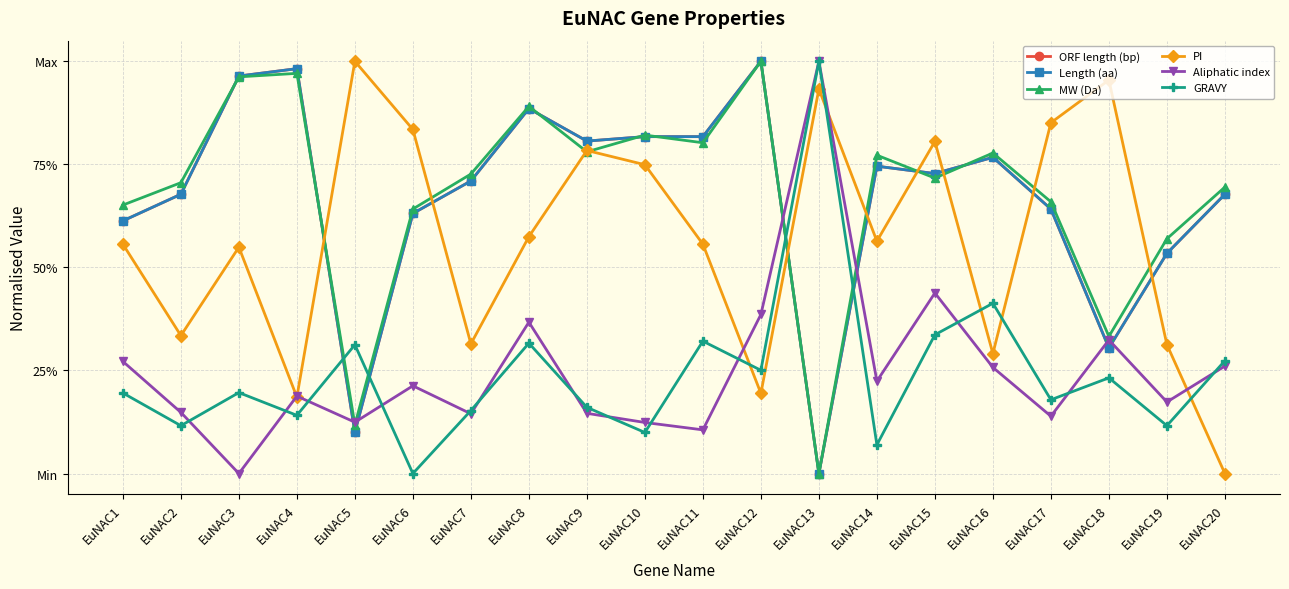

What is the spread (max minus min) of values at EuNAC10?

0.7